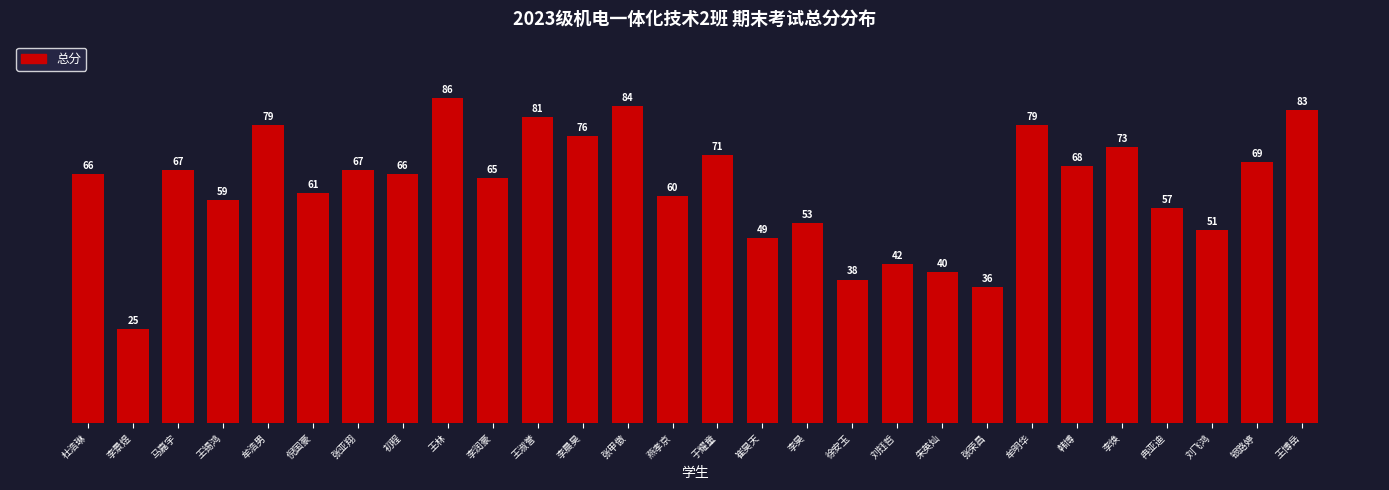

Reading right to left, transcribe all the data shown in this chart.

83	69	51	57	73	68	79	36	40	42	38	53	49	71	60	84	76	81	65	86	66	67	61	79	59	67	25	66